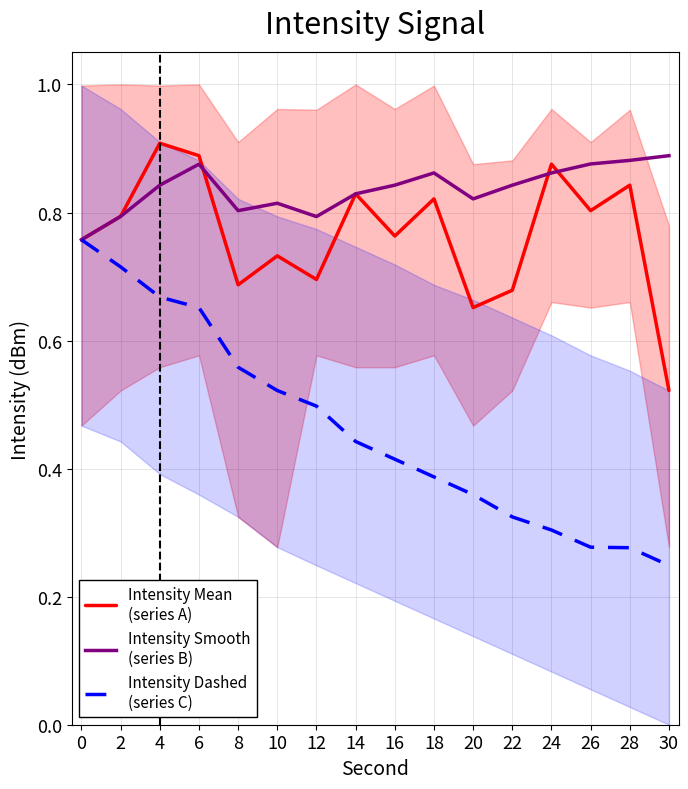

Which series has the largest total across all categories?

Intensity Smooth
(series B)